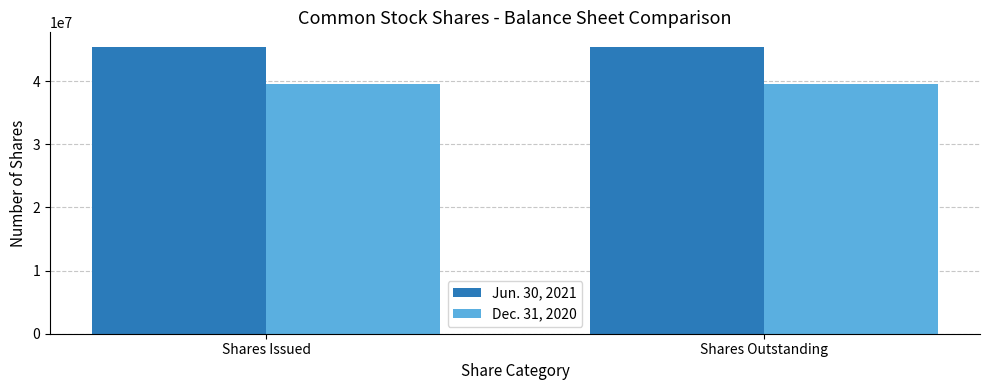

The value of Dec. 31, 2020 at Shares Outstanding is 9187976. True or false?

False